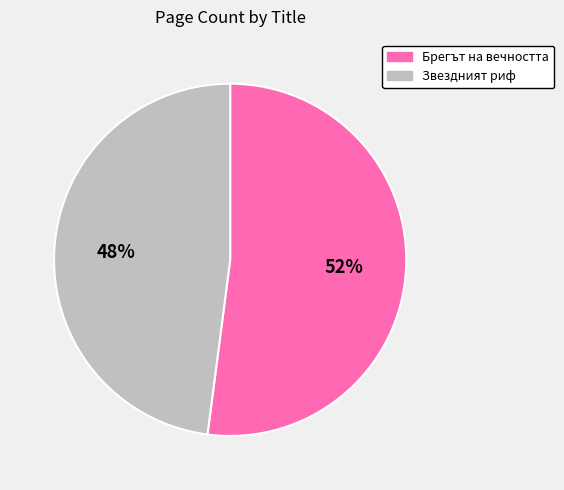

Approximately how many times larger is the value at Звездният риф compared to Брегът на вечността?

0.9